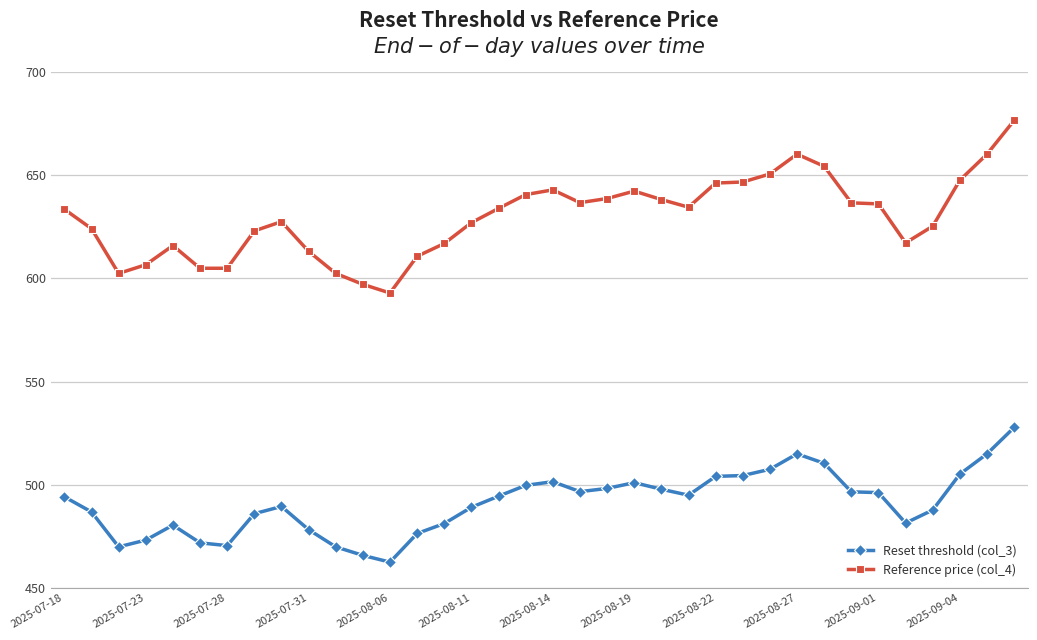

At how many categories does at least one series exceed 586?

36